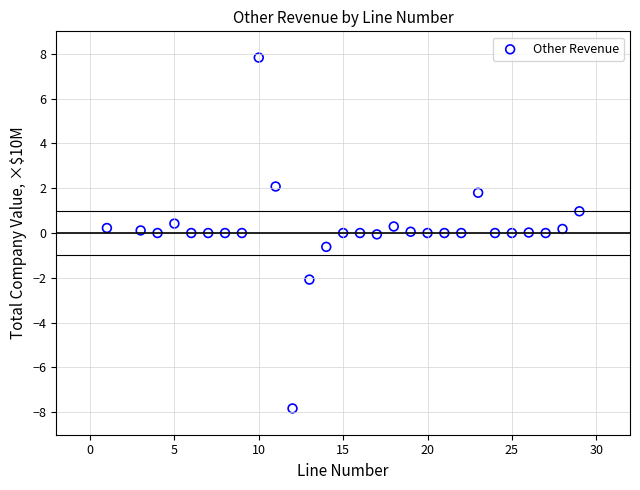

What is the range of Y values (max minus min)?

15.7